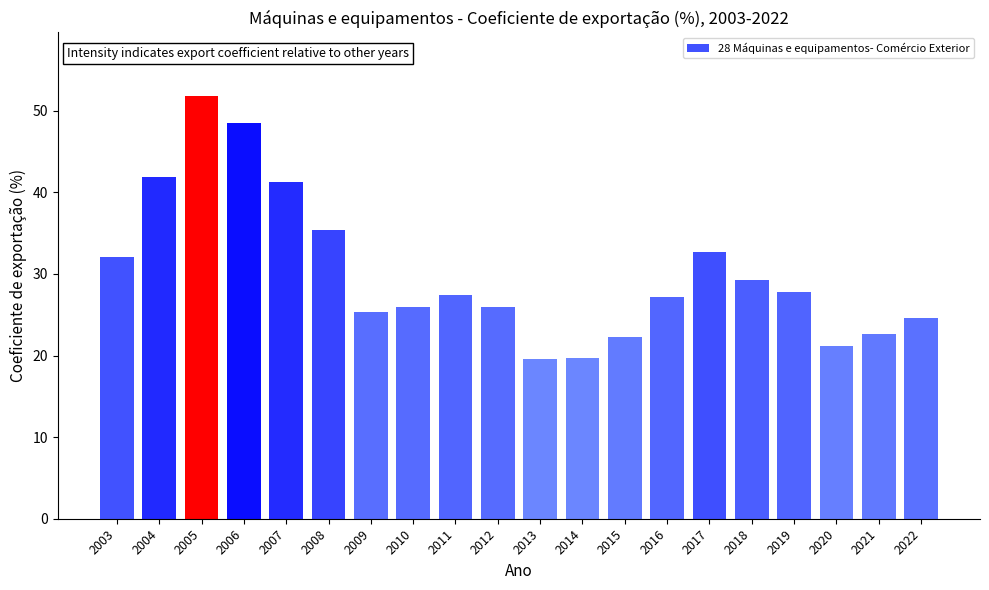

Read the value at 2015.

22.2